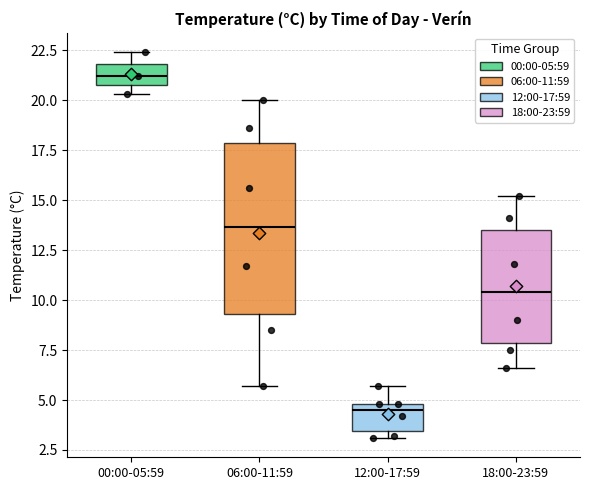

Reading left to right, transcribe this box plot: for each box, give where its median line is, the range the box spans, and where its two whiskers end, as read against the y-axis. The values are not printed on the chart, so give them approximately, as read against the axis.

00:00-05:59: median 21.0 (inside the box), box 21.0 to 22.0, whiskers 20.5 to 22.5
06:00-11:59: median 13.5, box 9.5 to 18.0, whiskers 5.5 to 20.0
12:00-17:59: median 4.5, box 3.5 to 5.0, whiskers 3.0 to 5.5
18:00-23:59: median 10.5, box 8.0 to 13.5, whiskers 6.5 to 15.0